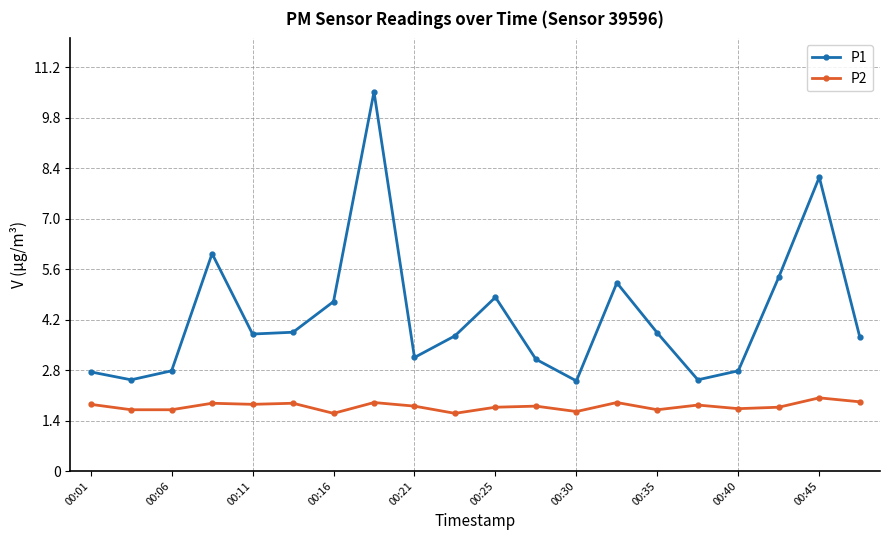

How many categories are shown in the chart?

20